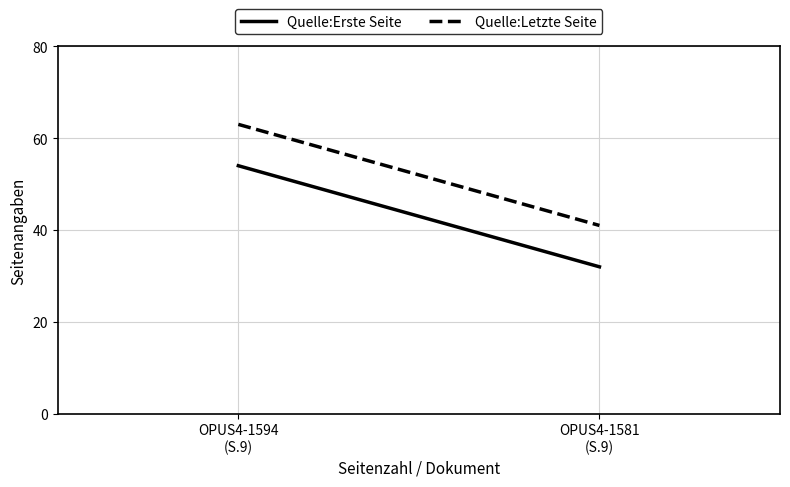

What is the sum of the Quelle:Erste Seite values at OPUS4-1594
(S.9) and OPUS4-1581
(S.9)?

86